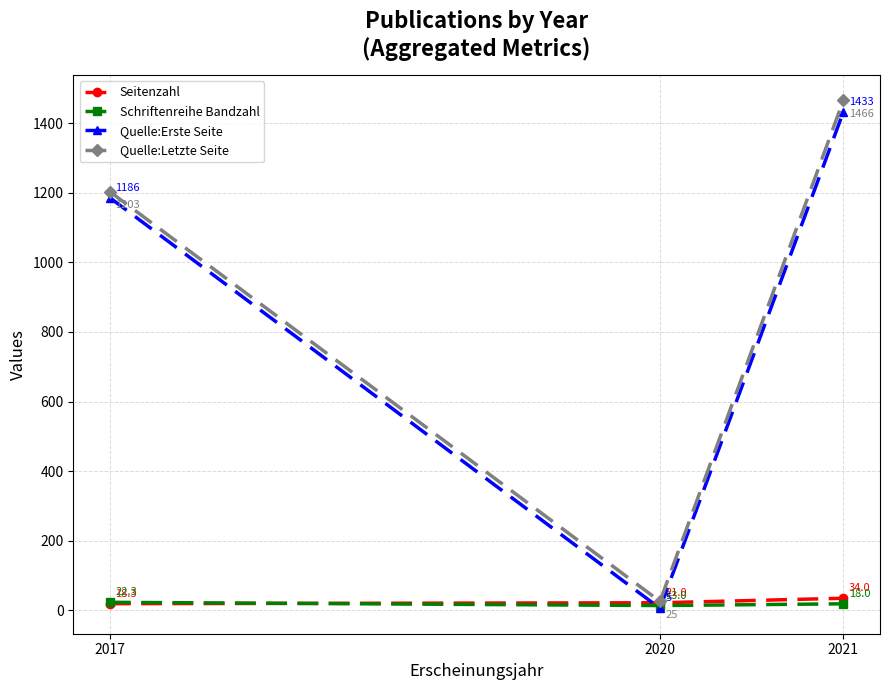

Reading left to right, transcribe all the data shown in this chart.

Seitenzahl: 18.3	21.0	34.0
Schriftenreihe Bandzahl: 22.3	13.0	18.0
Quelle:Erste Seite: 1186.0	5.0	1433.0
Quelle:Letzte Seite: 1203.3	25.0	1466.0